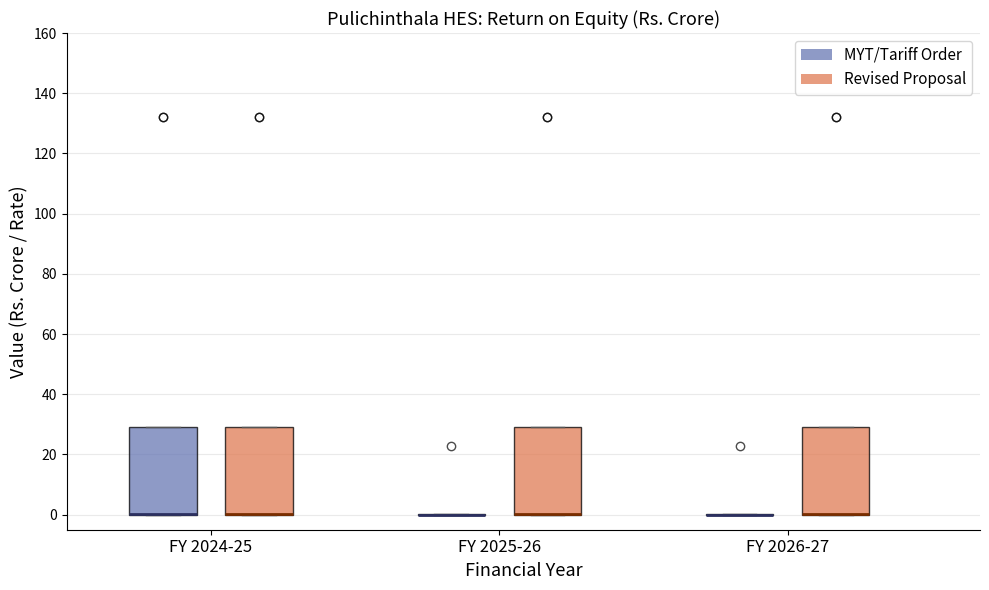

Reading left to right, transcribe this box plot: for each box, give where its median line is, the range the box spans, and where its two whiskers end, as read against the y-axis. The values are not printed on the chart, so give them approximately, as read against the axis.

FY 2024-25 (MYT/Tariff Order): median 0 (drawn on the box's lower edge), box 0 to 30, whiskers 0 to 30
FY 2024-25 (Revised Proposal): median 0 (drawn on the box's lower edge), box 0 to 30, whiskers 0 to 30
FY 2025-26 (MYT/Tariff Order): box collapsed to a line at 0, whiskers 0 to 0
FY 2025-26 (Revised Proposal): median 0 (drawn on the box's lower edge), box 0 to 30, whiskers 0 to 30
FY 2026-27 (MYT/Tariff Order): box collapsed to a line at 0, whiskers 0 to 0
FY 2026-27 (Revised Proposal): median 0 (drawn on the box's lower edge), box 0 to 30, whiskers 0 to 30